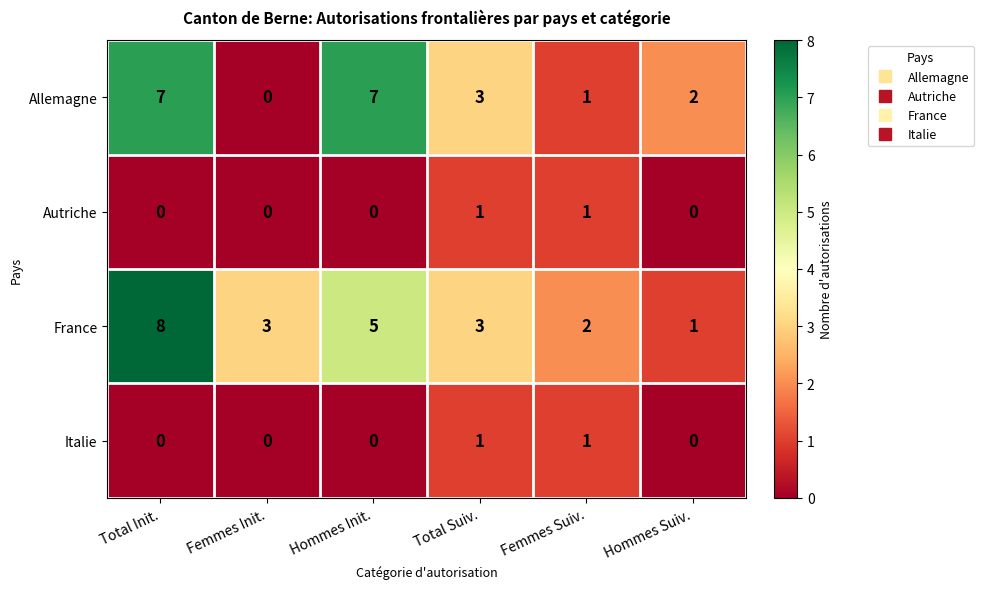

True or false: Autriche has a value of 0 at Hommes Init..

True